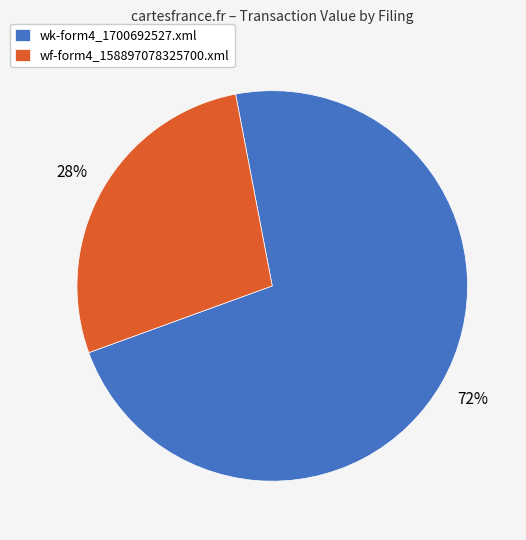

Rank the categories by value from lowest to highest.

wf-form4_158897078325700.xml, wk-form4_1700692527.xml